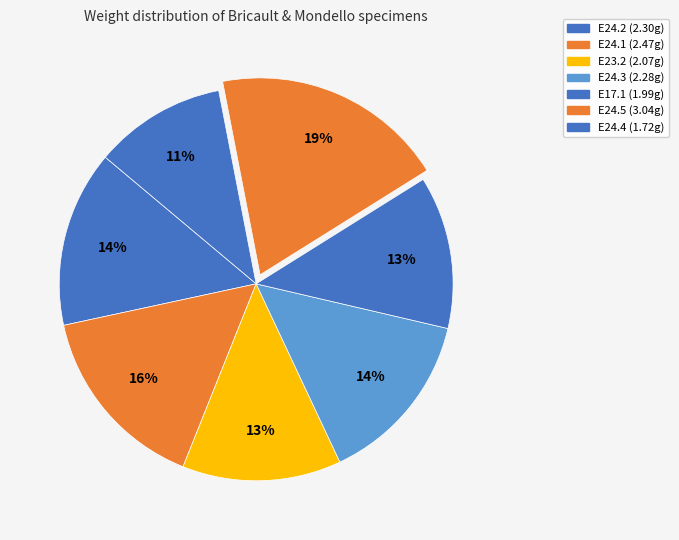

How many slices are in this pie chart?

7